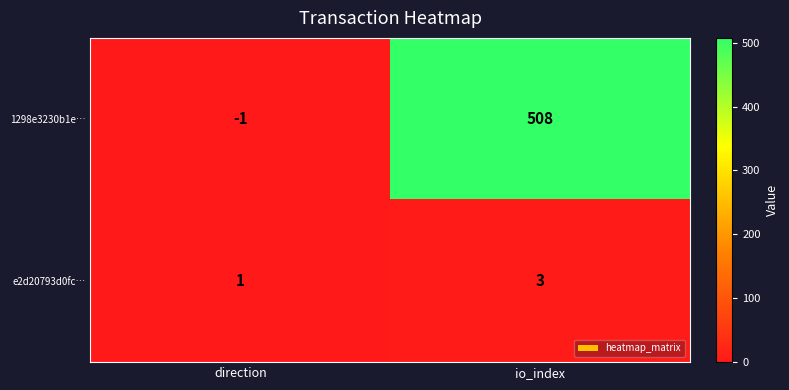

Reading left to right, what are all the values shown in this chart?

1298e3230b1e…: direction=-1	io_index=508
e2d20793d0fc…: direction=1	io_index=3